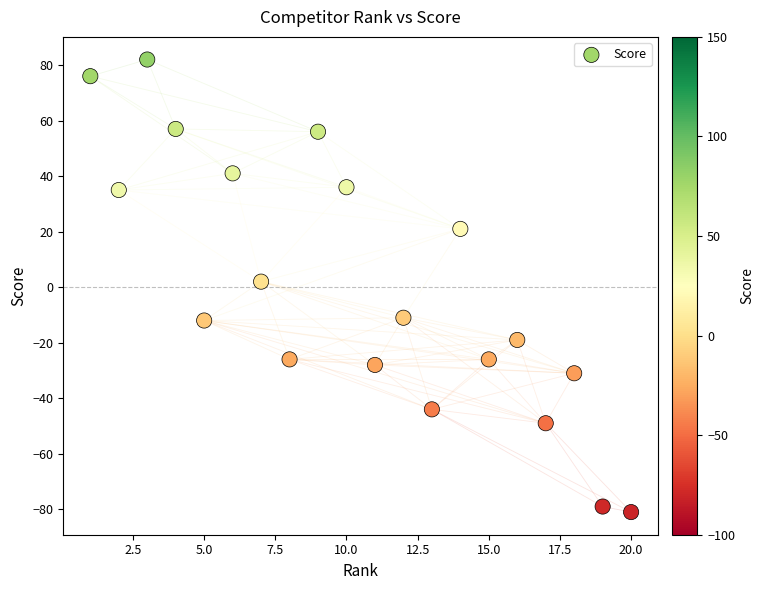

What is the range of X values (max minus min)?

19